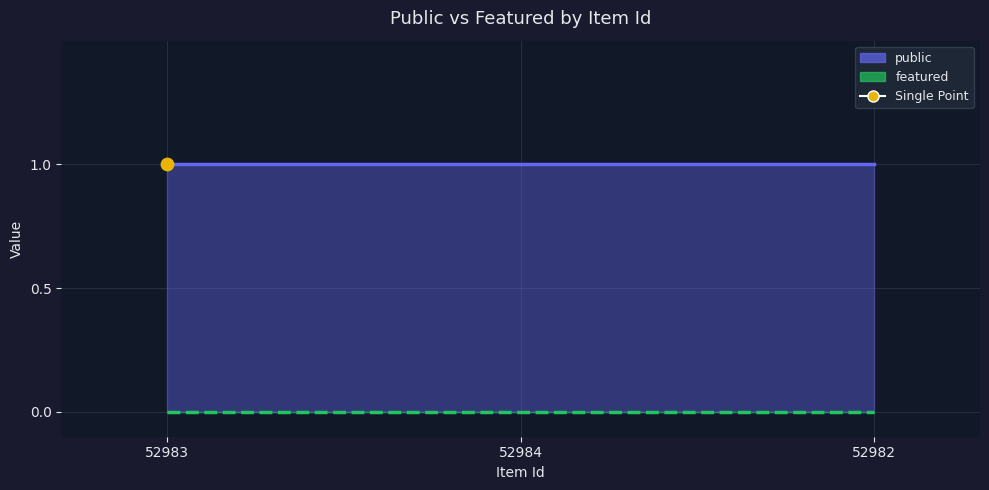

Is the value of featured at 52982 greater than the value of public at 52984?

No